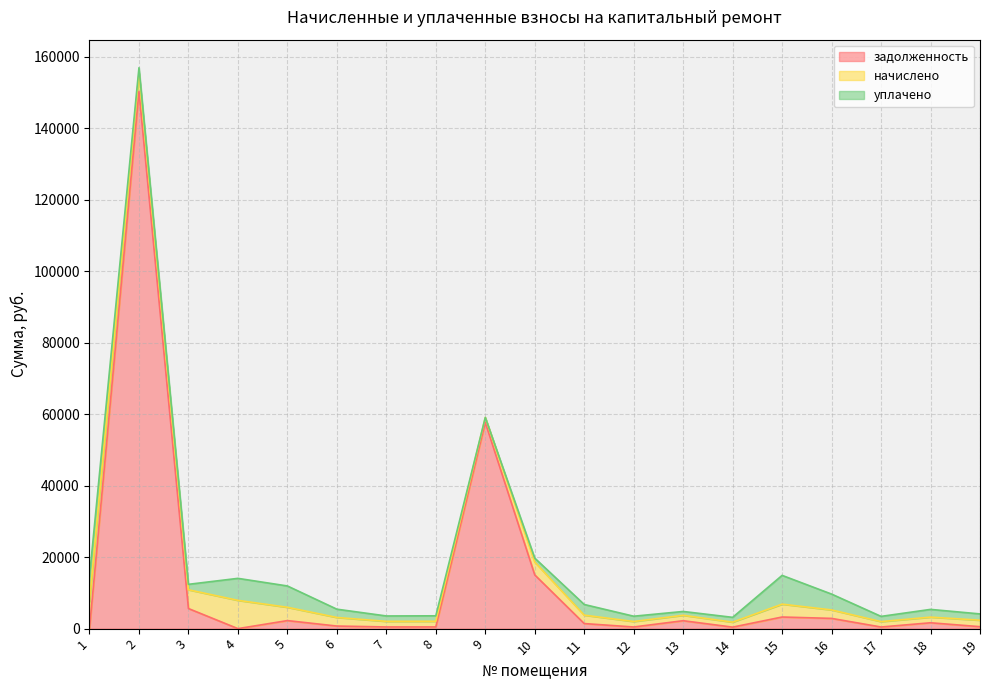

Reading left to right, transcribe all the data shown in this chart.

задолженность: 1=0.0	2=150347.7	3=5621.9	4=0.0	5=2249.1	6=721.0	7=469.8	8=475.4	9=57709.6	10=15036.2	11=1415.9	12=460.5	13=2214.5	14=418.3	15=3250.9	16=2863.7	17=453.9	18=1637.6	19=545.5
начислено: 1=7611.5	2=5140.6	3=5255.6	4=7913.0	5=3726.5	6=2399.4	7=1563.3	8=1582.0	9=1376.8	10=3599.1	11=2355.9	12=1532.2	13=1516.7	14=1392.4	15=3602.2	16=2371.4	17=1510.5	18=1578.9	19=1815.1
уплачено: 1=6974.4	2=1491.0	3=1519.8	4=6157.4	5=5966.2	6=2320.6	7=1512.0	8=1530.0	9=0.0	10=1100.0	11=2986.5	12=1482.0	13=1071.7	14=1346.5	15=8048.3	16=4431.5	17=1460.9	18=2166.2	19=1755.5